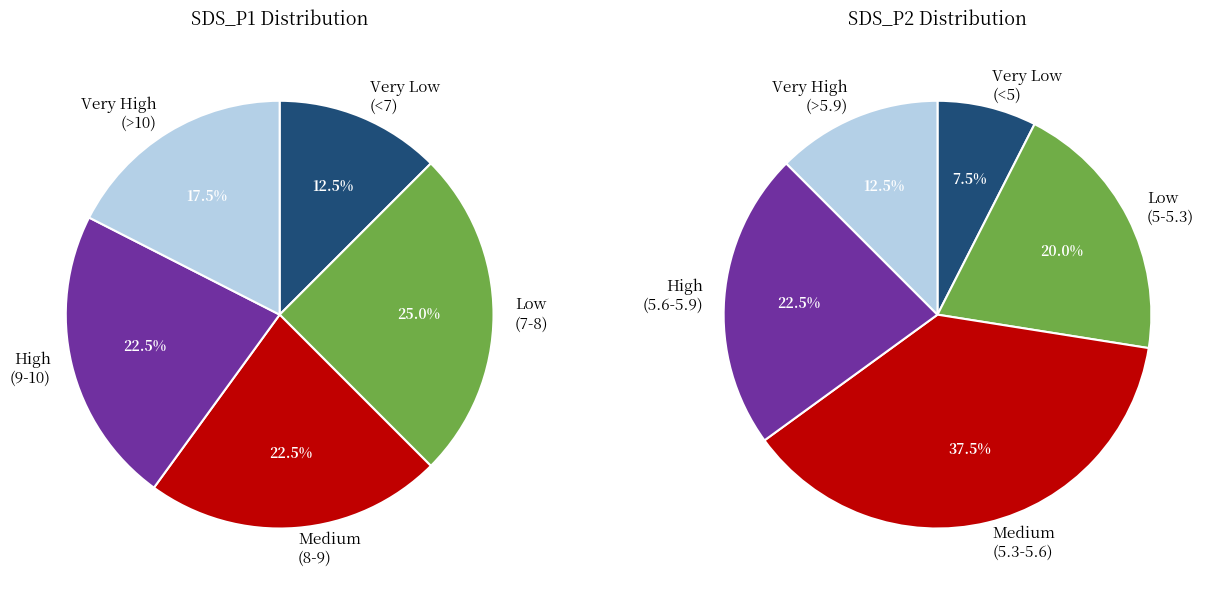

Combined, do 25 and 0 account for over 50%?

No